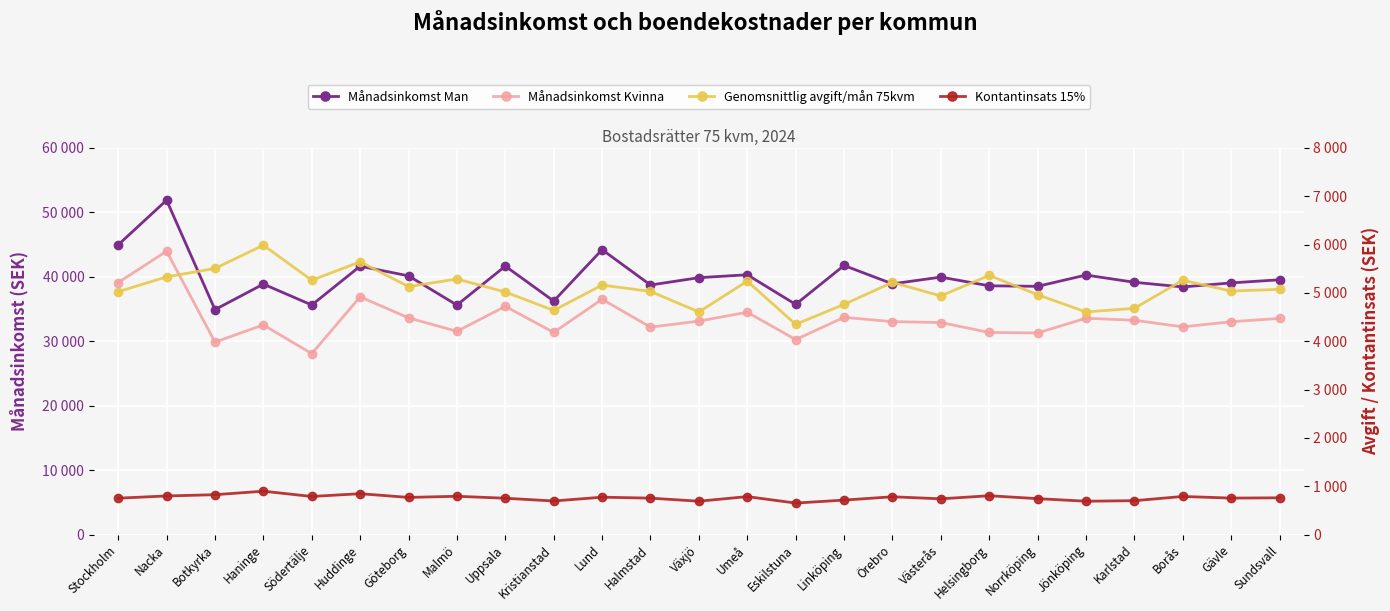

At which label does Kontantinsats 15% first exceed 761?

Nacka